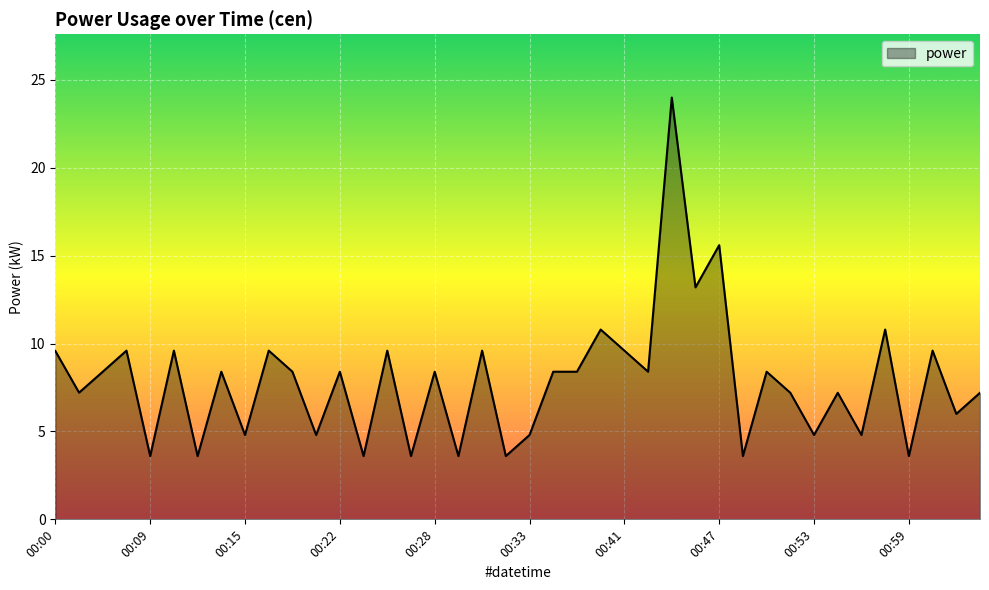

What is the label of the 7th point from the left?

00:12